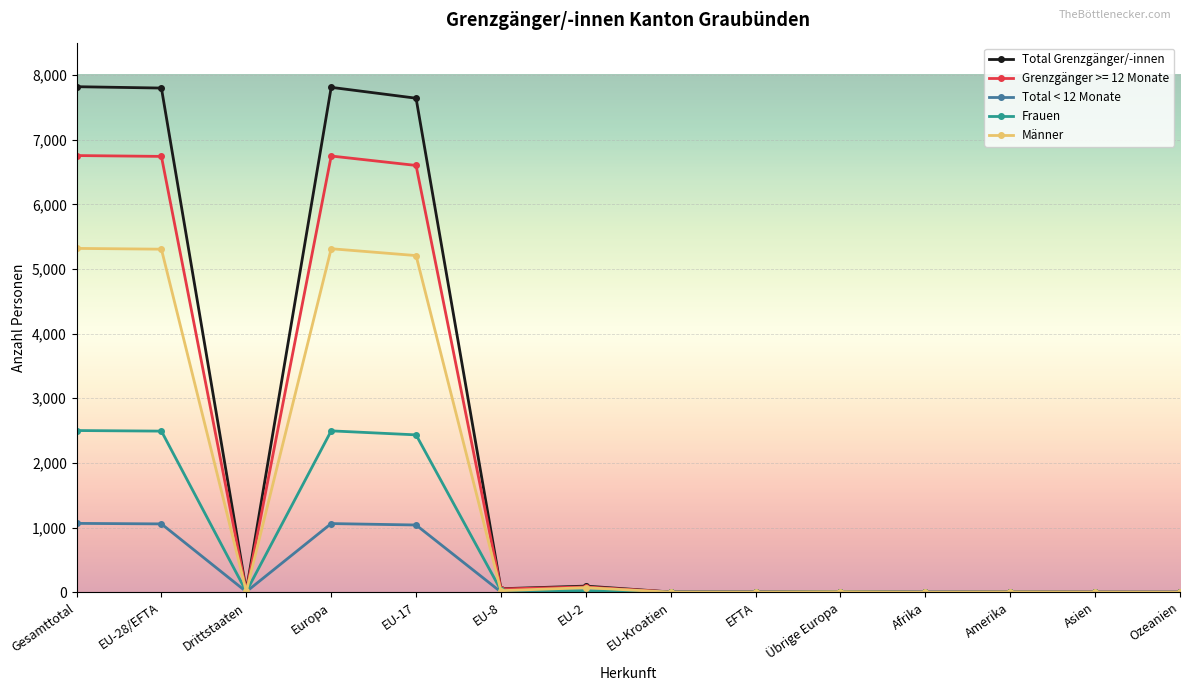

At EU-17, list the series in order from smallest to largest.

Total < 12 Monate, Frauen, Männer, Grenzgänger >= 12 Monate, Total Grenzgänger/-innen